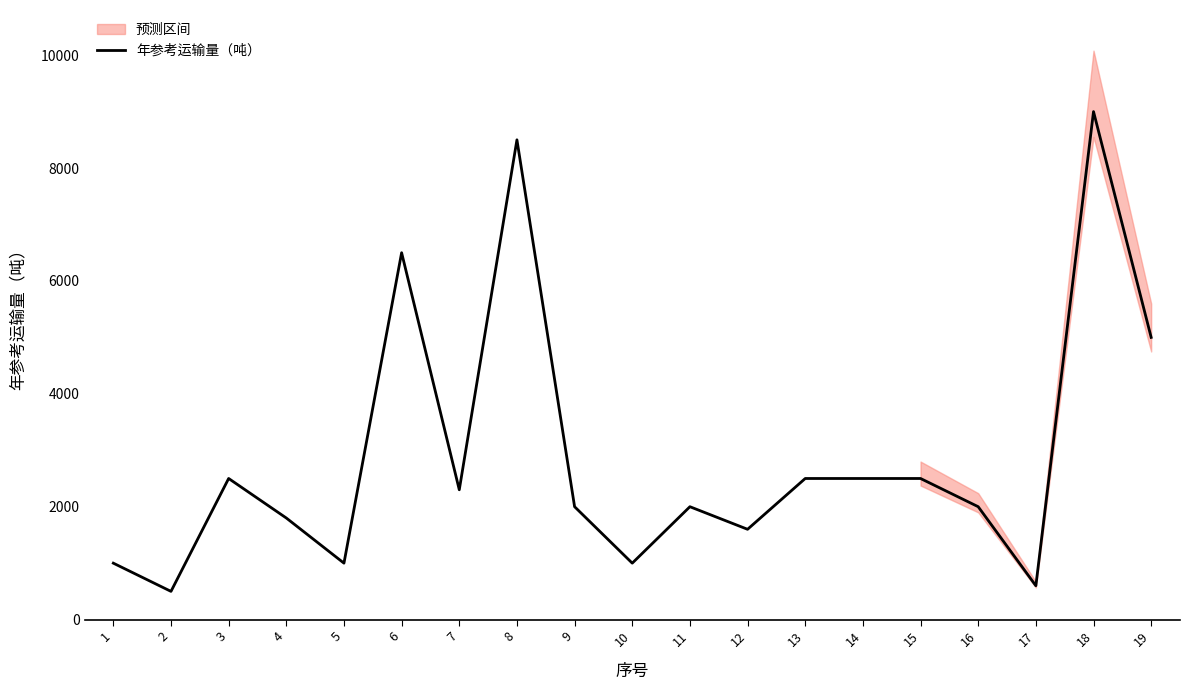

What is the average value?

2884